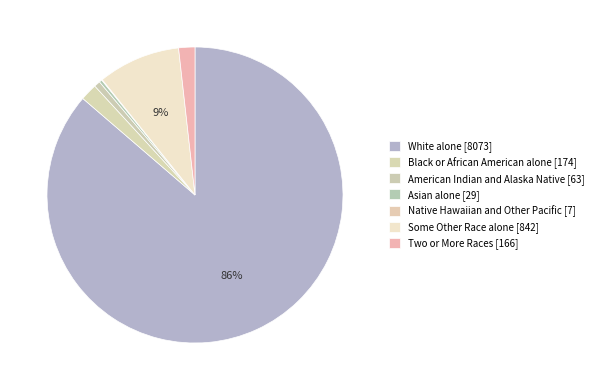

What is the change in value from White alone to Some Other Race alone?

-7231